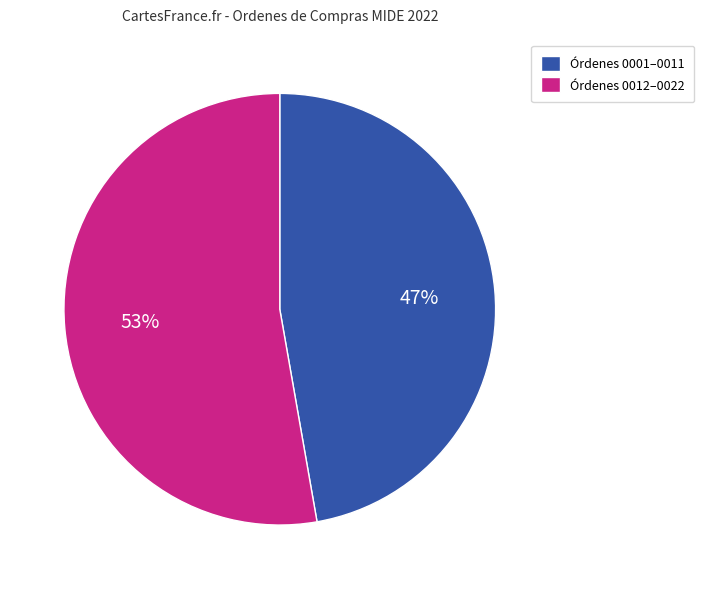

To the nearest percent, what is the average slice percentage?

50%